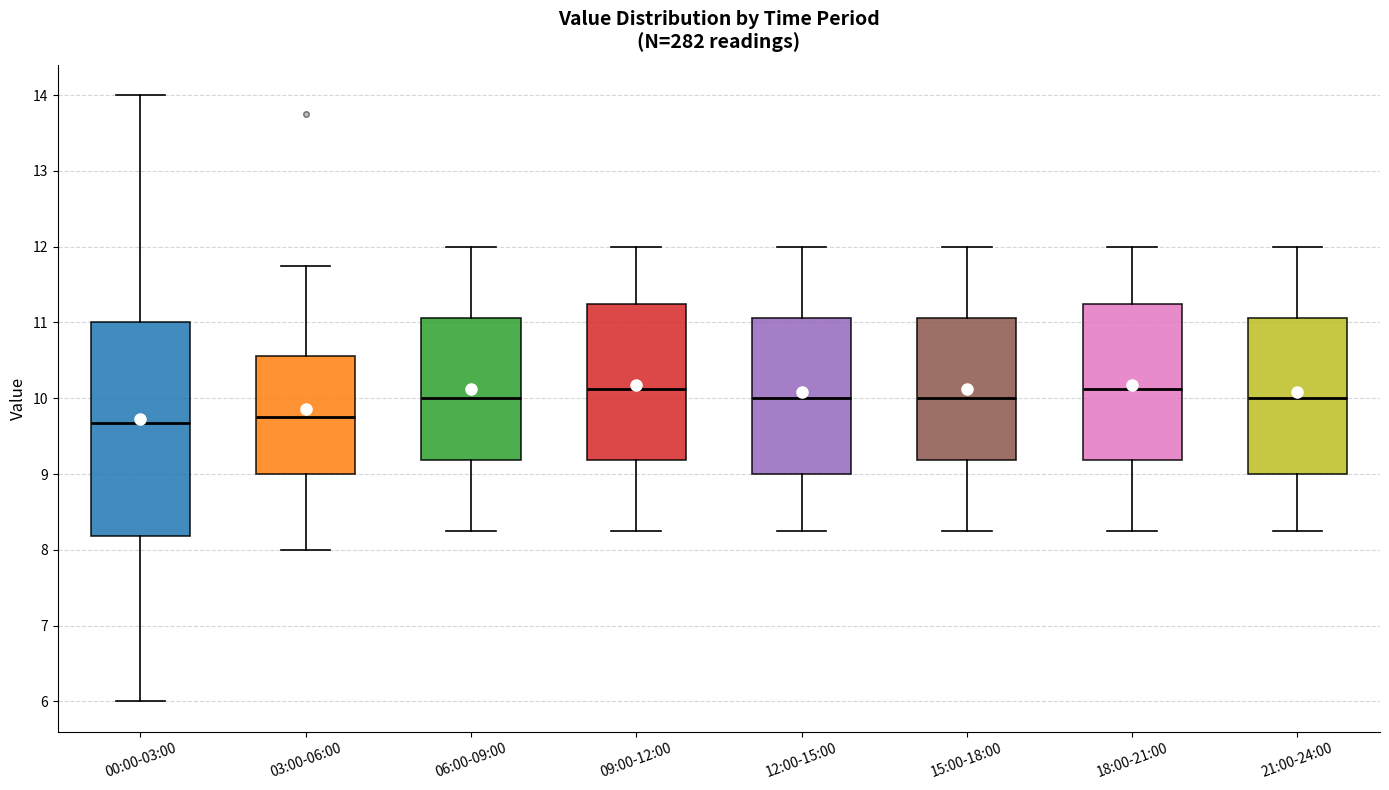

Reading left to right, transcribe this box plot: for each box, give where its median line is, the range the box spans, and where its two whiskers end, as read against the y-axis. The values are not printed on the chart, so give them approximately, as read against the axis.

00:00-03:00: median 9.7, box 8.2 to 11.0, whiskers 6.0 to 14.0
03:00-06:00: median 9.8, box 9.0 to 10.6, whiskers 8.0 to 11.8
06:00-09:00: median 10.0, box 9.2 to 11.1, whiskers 8.3 to 12.0
09:00-12:00: median 10.1, box 9.2 to 11.3, whiskers 8.3 to 12.0
12:00-15:00: median 10.0, box 9.0 to 11.1, whiskers 8.3 to 12.0
15:00-18:00: median 10.0, box 9.2 to 11.1, whiskers 8.3 to 12.0
18:00-21:00: median 10.1, box 9.2 to 11.3, whiskers 8.3 to 12.0
21:00-24:00: median 10.0, box 9.0 to 11.1, whiskers 8.3 to 12.0